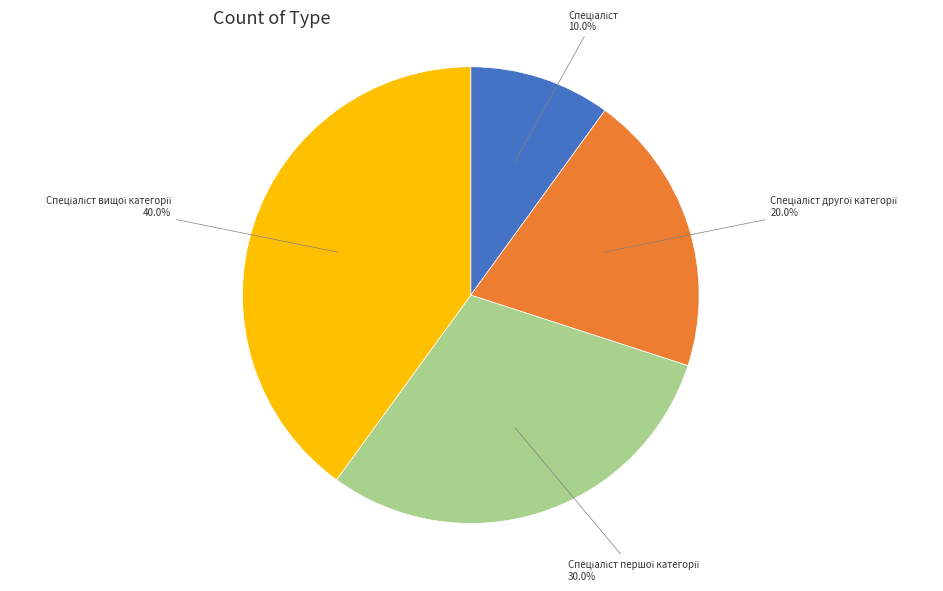

Is there a majority slice in this chart?

No